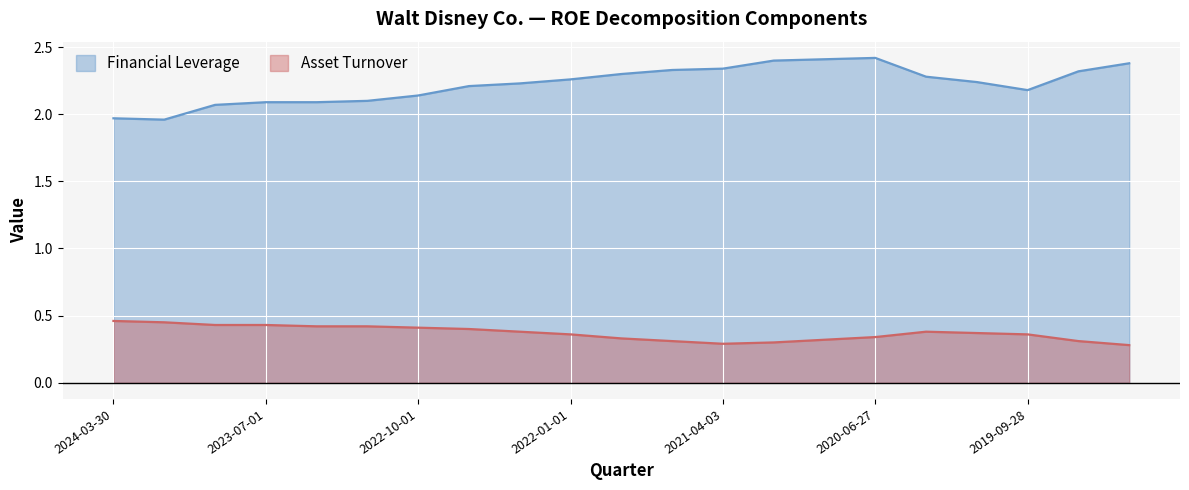

Rank the series by their average value, from lowest to highest.

Asset Turnover, Financial Leverage